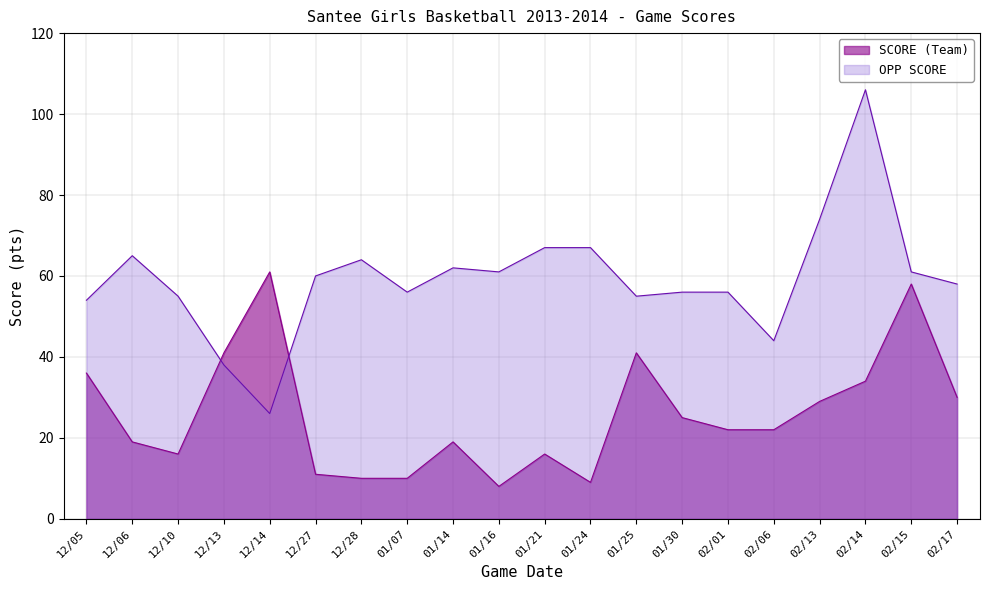

Which series has the largest total across all categories?

OPP SCORE